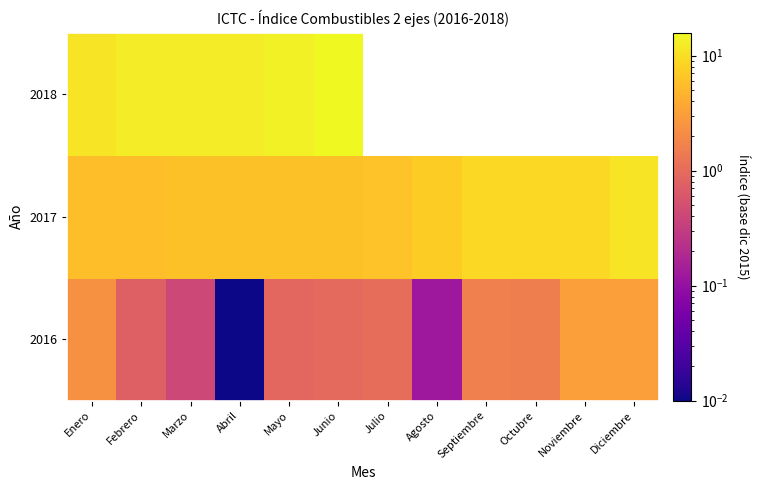

Is the value of 2016 at Diciembre greater than the value of 2017 at Enero?

No